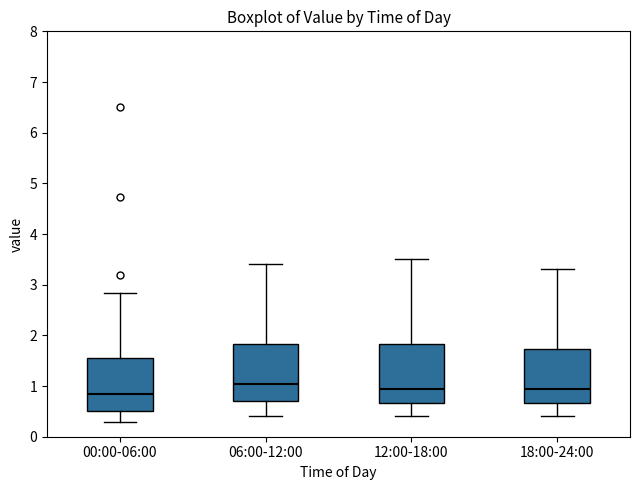

Reading left to right, read every box against the y-axis: the position of its median line, the range the box covers, and the ends of its whiskers. The values are not printed on the chart, so give them approximately, as read against the axis.

00:00-06:00: median 0.9, box 0.5 to 1.6, whiskers 0.3 to 2.8
06:00-12:00: median 1.1, box 0.7 to 1.8, whiskers 0.4 to 3.4
12:00-18:00: median 1.0, box 0.7 to 1.8, whiskers 0.4 to 3.5
18:00-24:00: median 1.0, box 0.7 to 1.7, whiskers 0.4 to 3.3